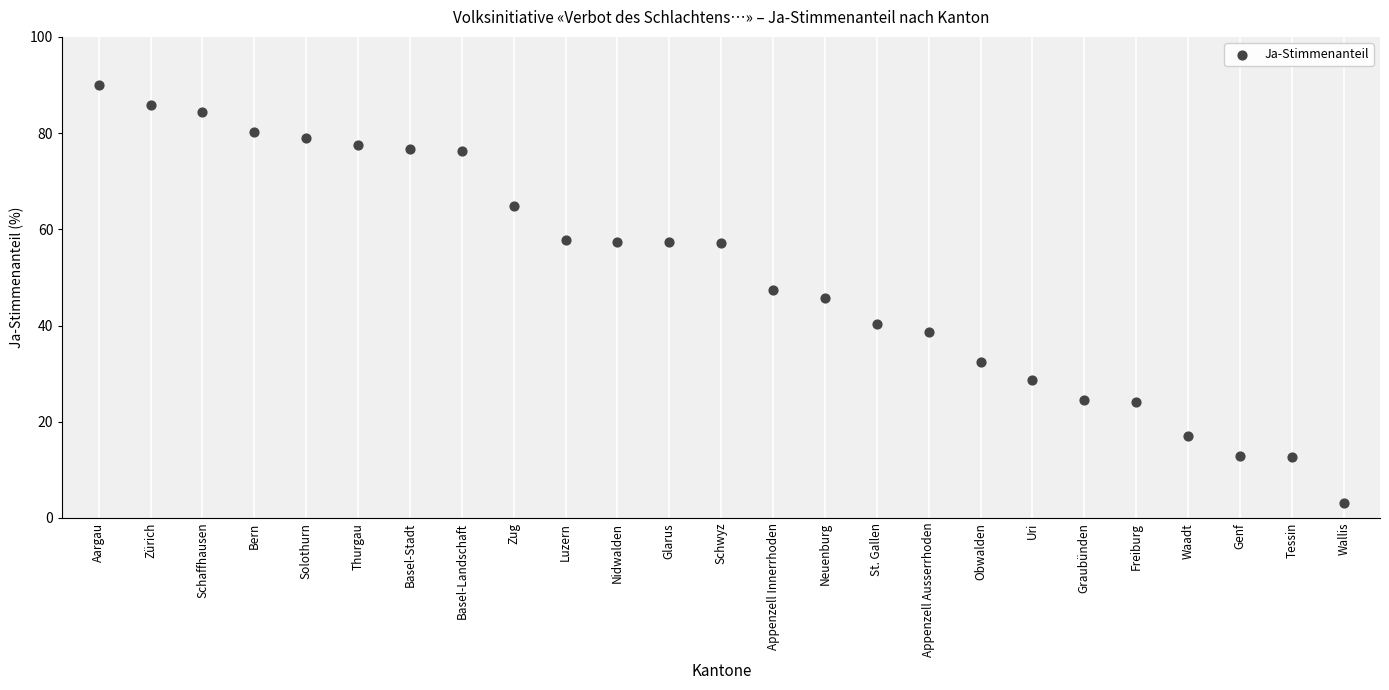

What is the range of Y values (max minus min)?

86.9